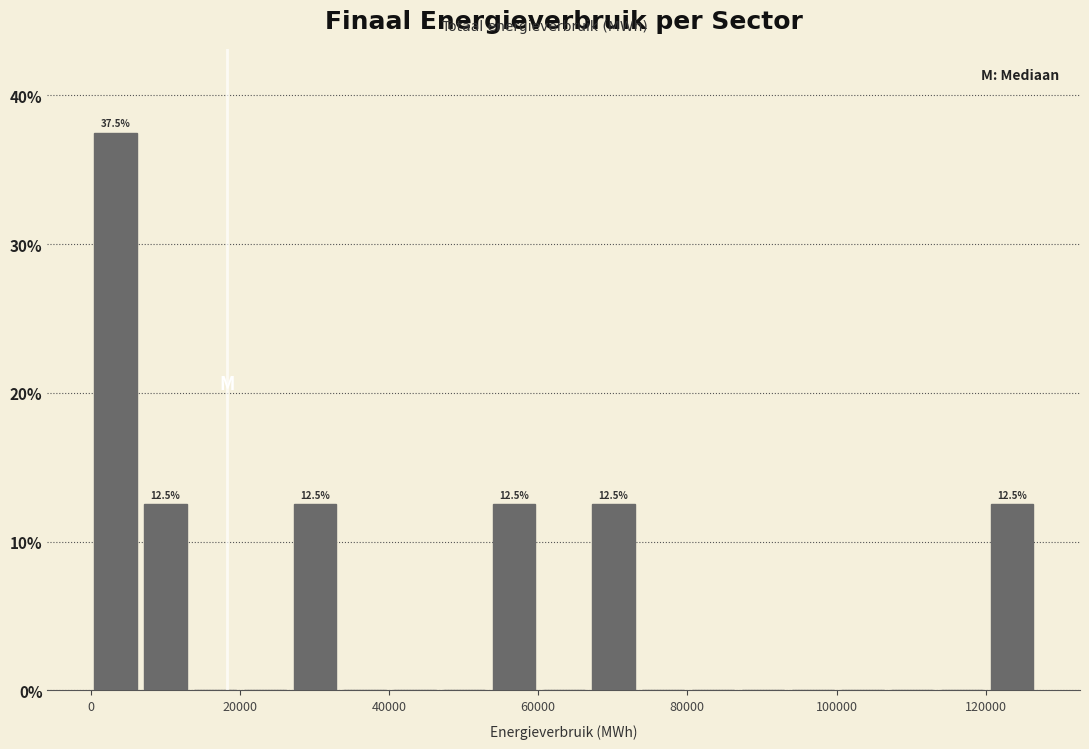

Read against the x-axis, roughly where is the centre of the tallest bar?

4000